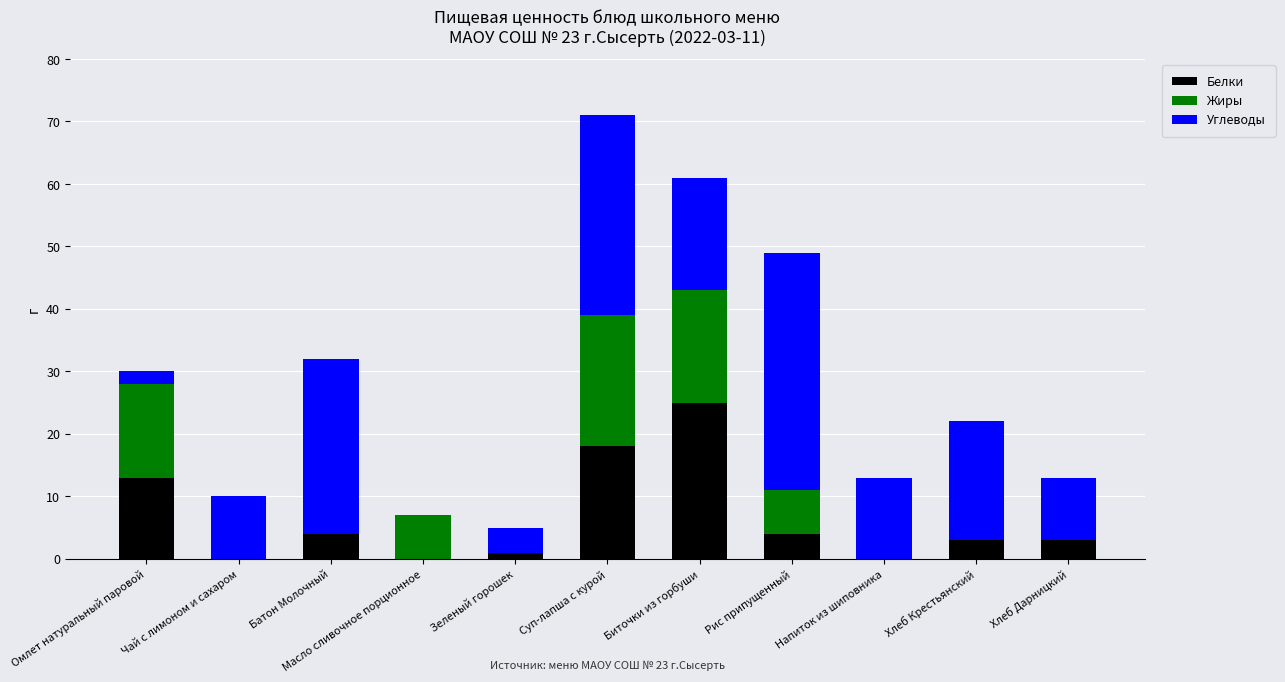

What is the total value across all series at Батон Молочный?

32